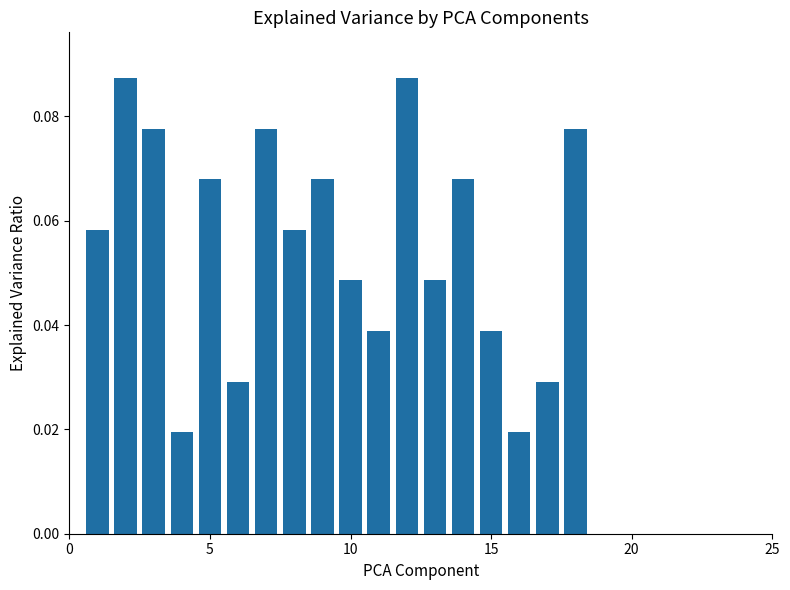

What is the sum of all values?

1.0